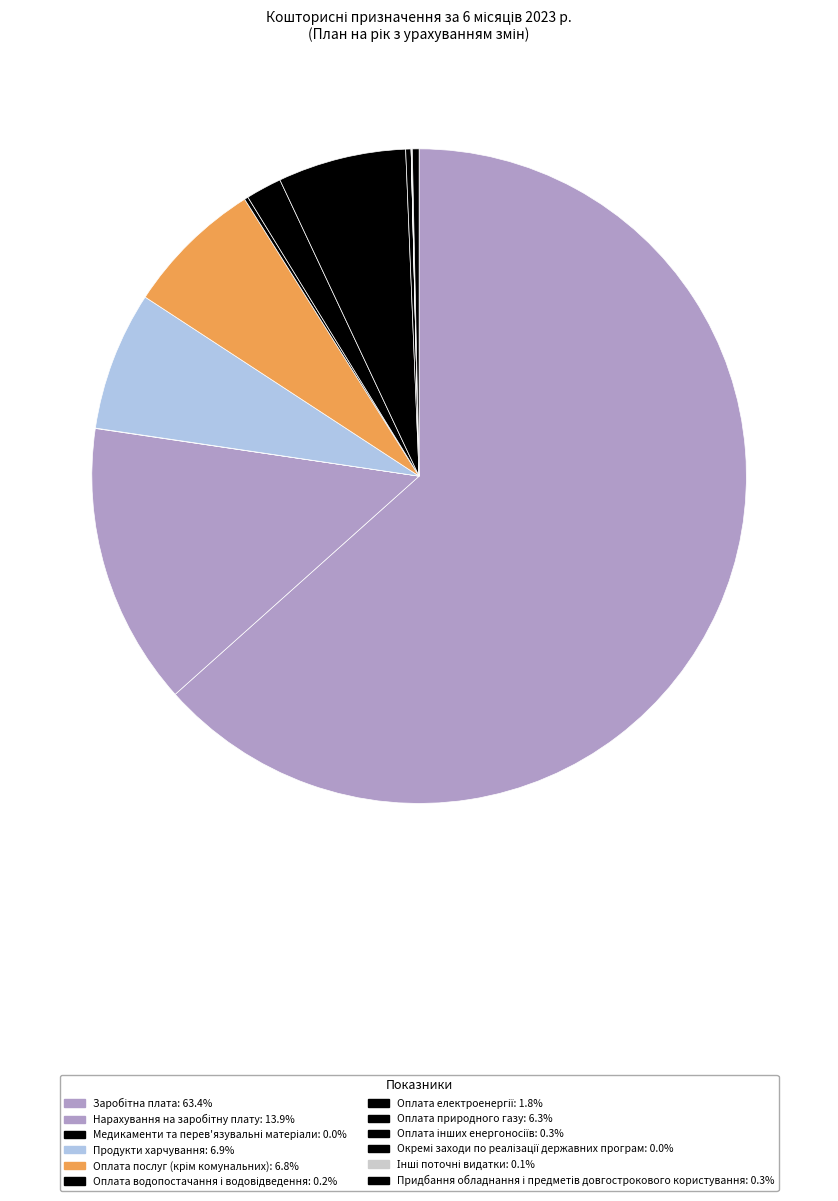

True or false: Окремі заходи по реалізації державних програм accounts for 1% of the total.

False